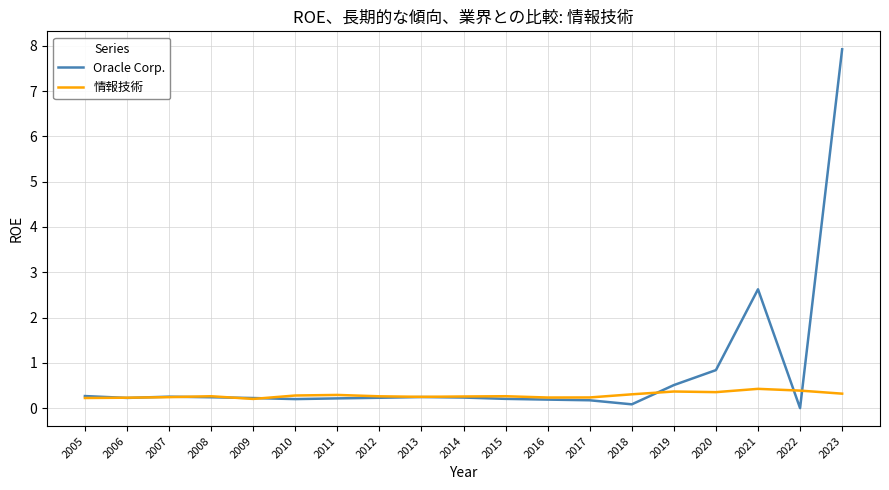

Which series has the largest range (max minus min)?

Oracle Corp.